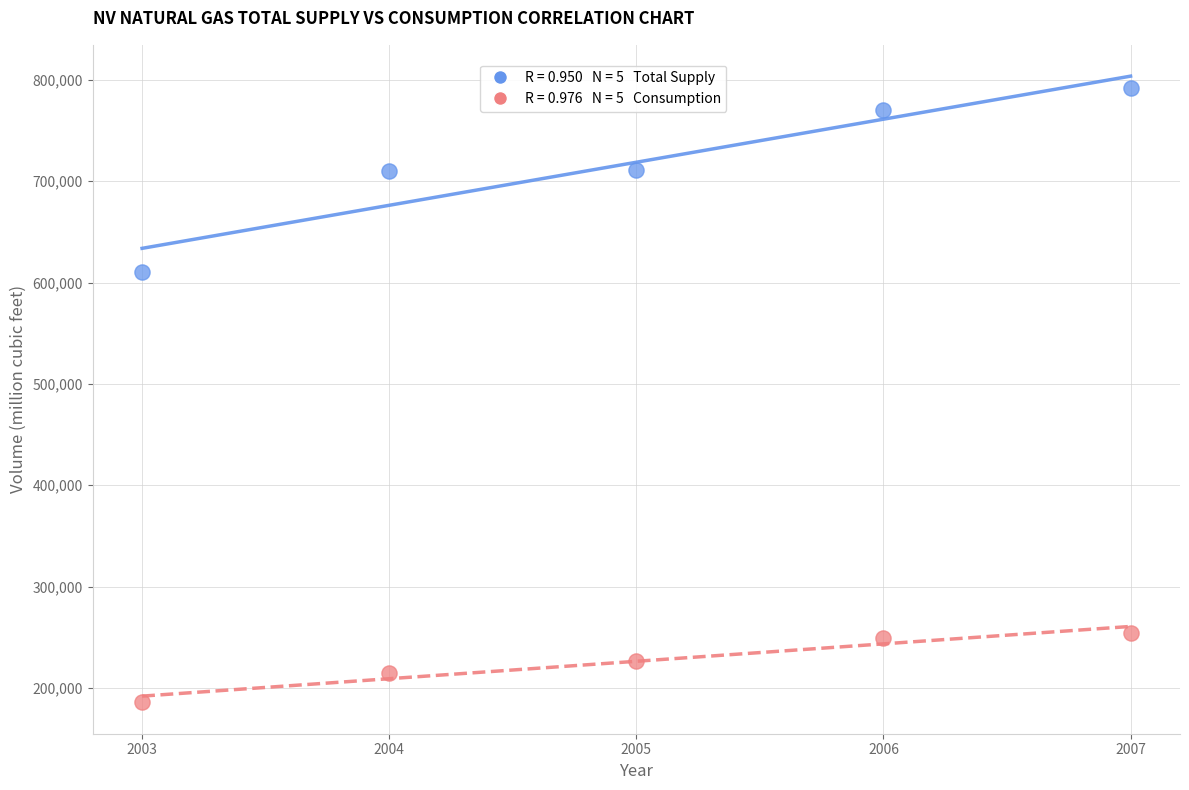

Across all series, what Y value is closest to 489015?

609936